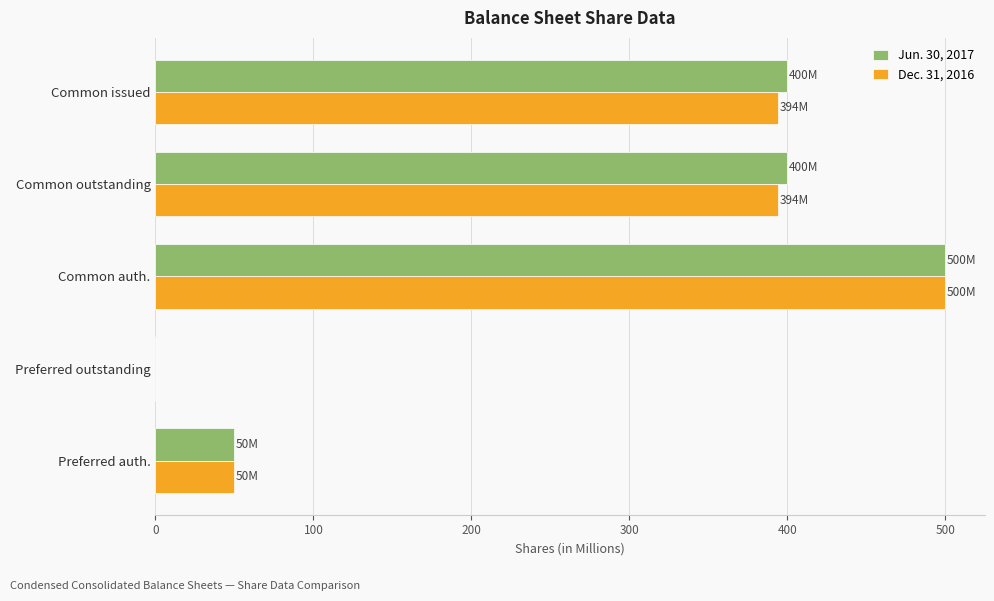

What is the maximum value shown in the chart?

500.0